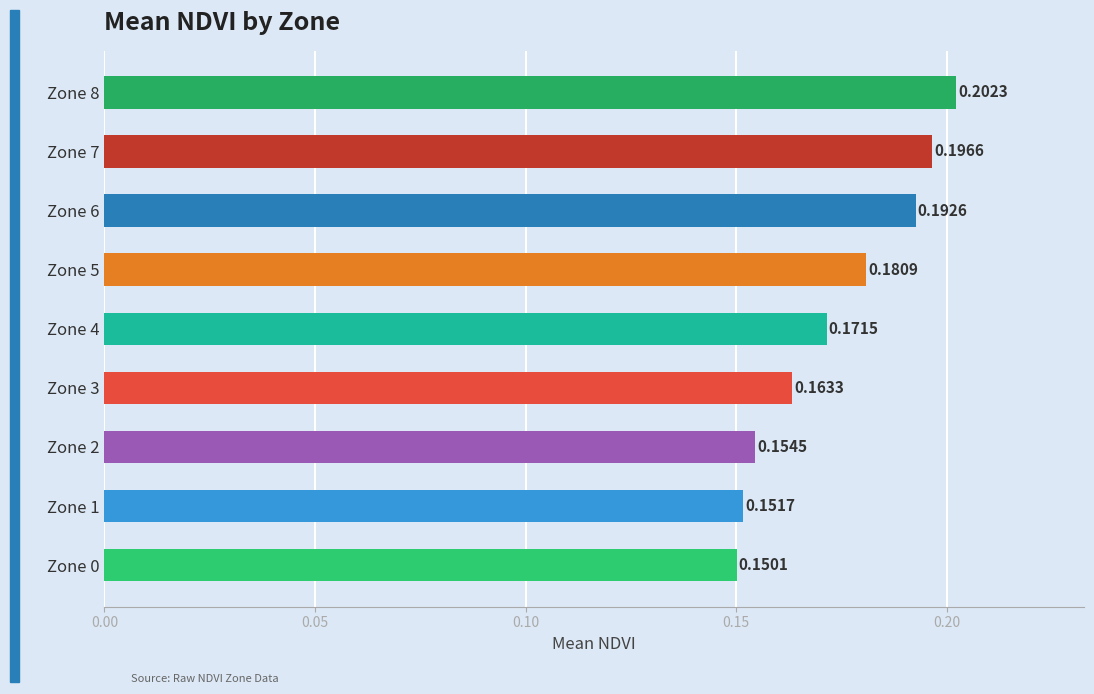

List the labels in order of value, smallest first.

Zone 0, Zone 1, Zone 2, Zone 3, Zone 4, Zone 5, Zone 6, Zone 7, Zone 8